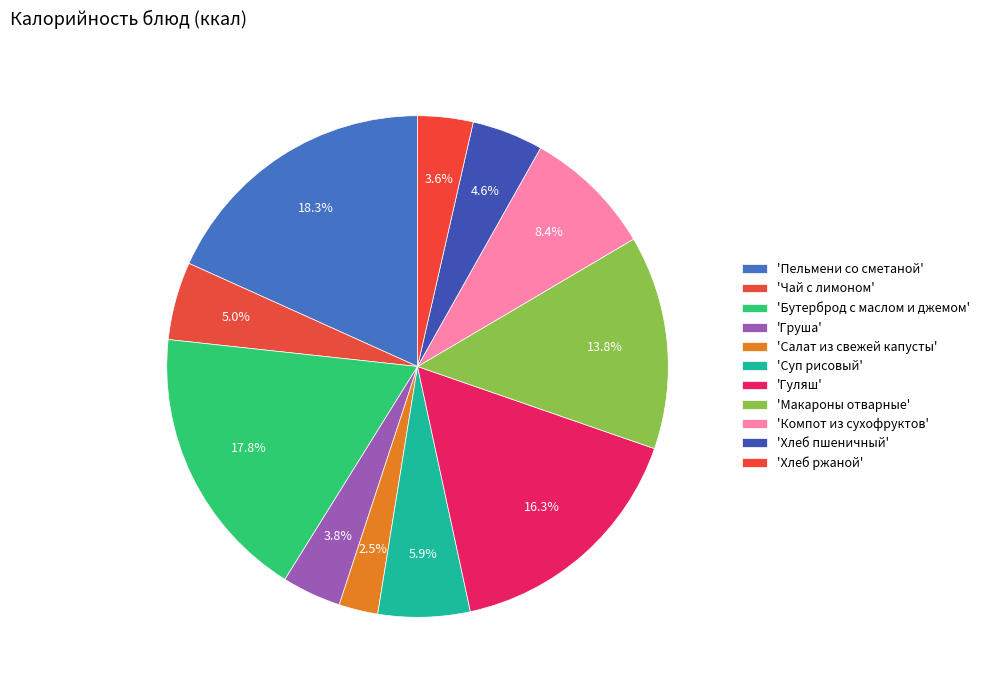

What is the smallest slice in the pie chart?

Салат из свежей капусты